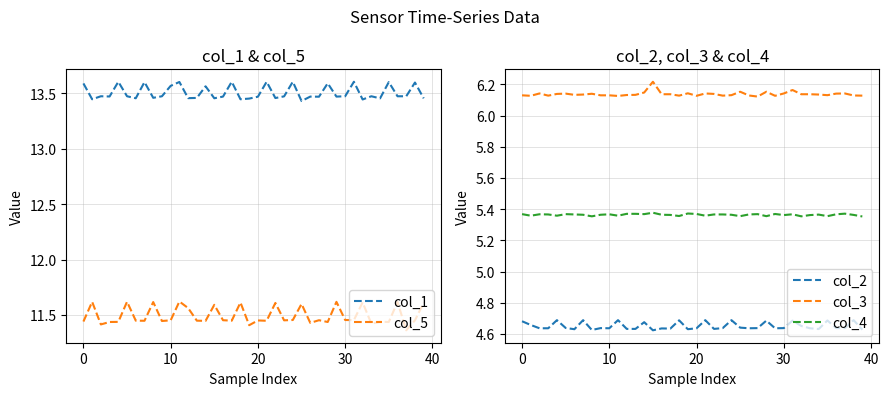

What is the label of the 25th point from the right?

15